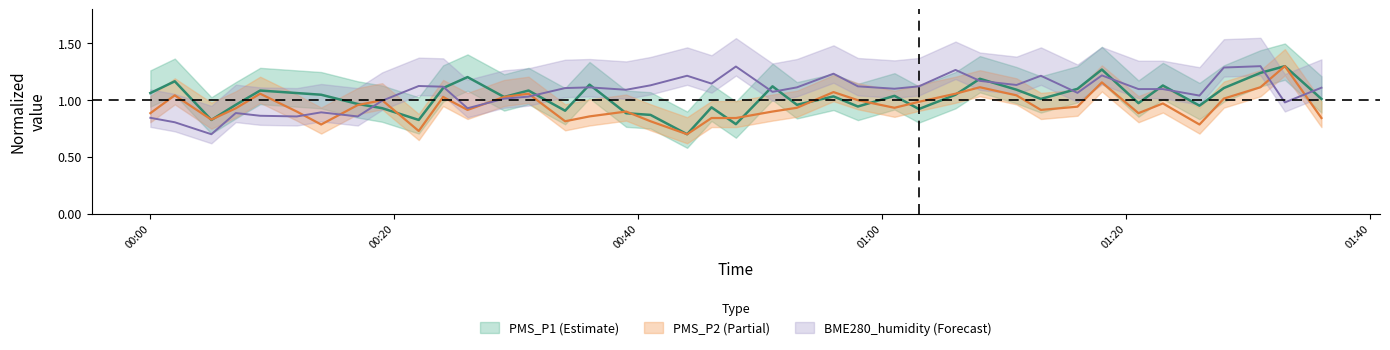

How many categories are shown in the chart?

40